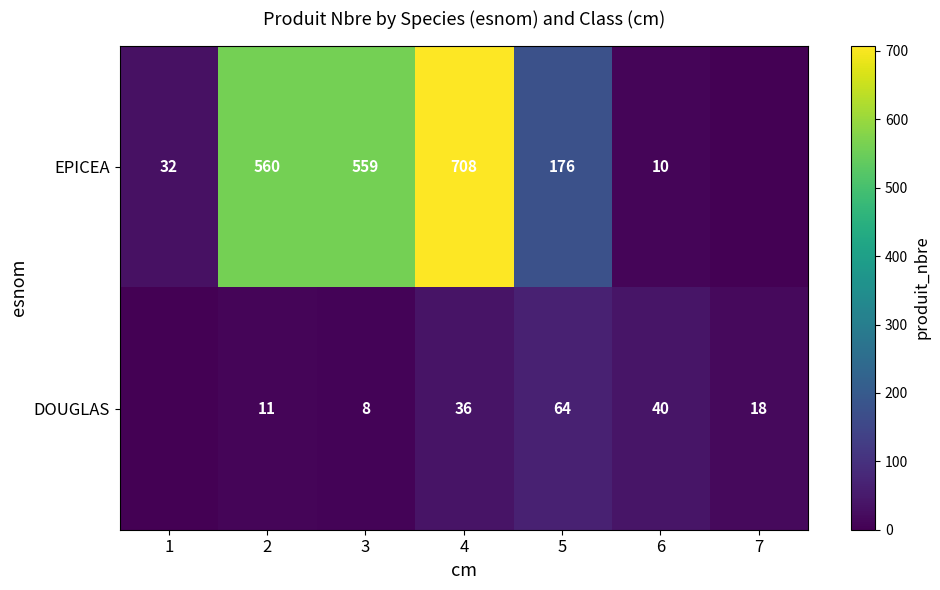

What is the sum of the DOUGLAS values at 5 and 2?

75